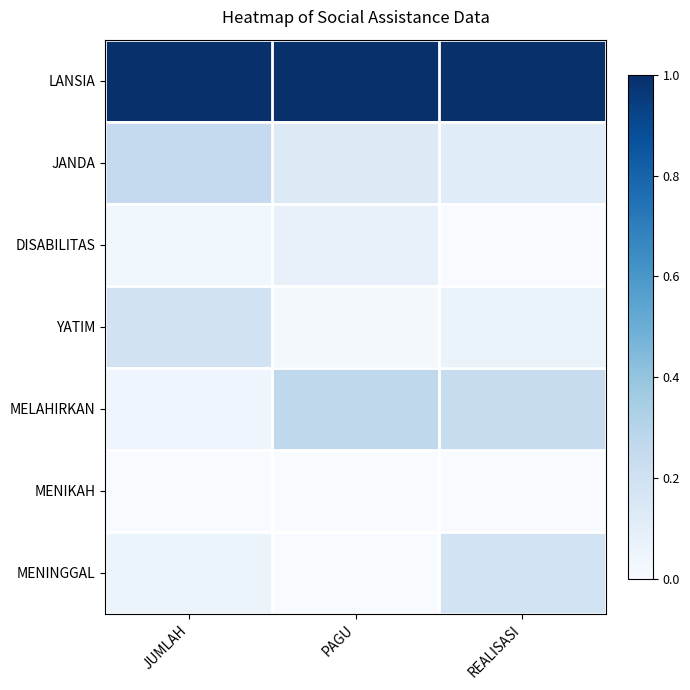

List the series in order of their peak value, lowest first.

MENIKAH, DISABILITAS, MENINGGAL, YATIM, JANDA, MELAHIRKAN, LANSIA